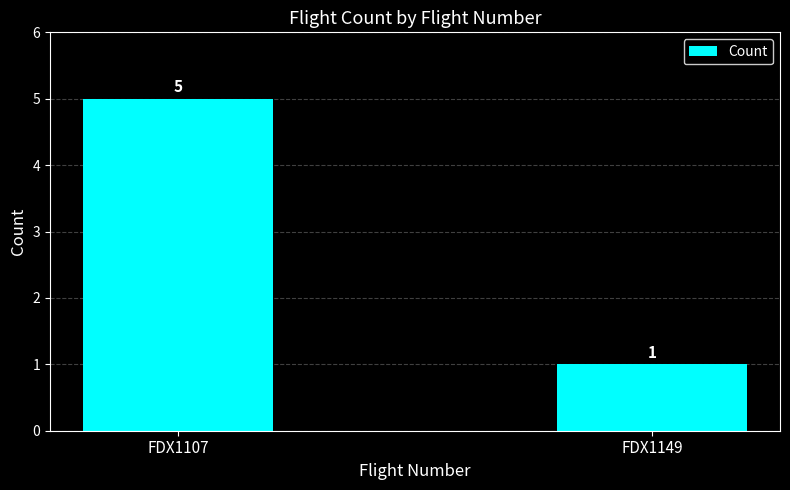

What is the approximate value at FDX1107?

5